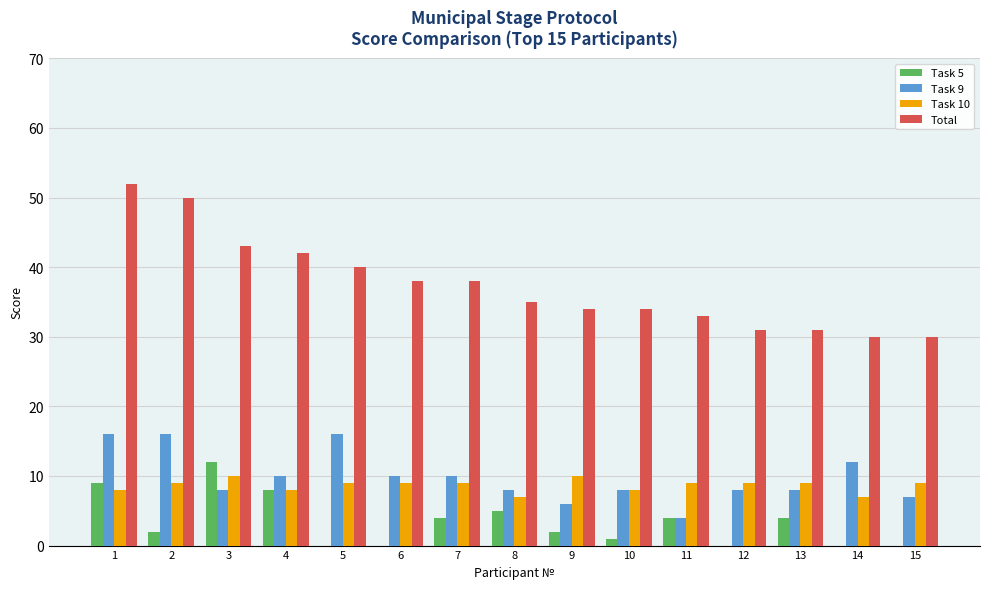

What is the spread (max minus min) of values at 4?

34